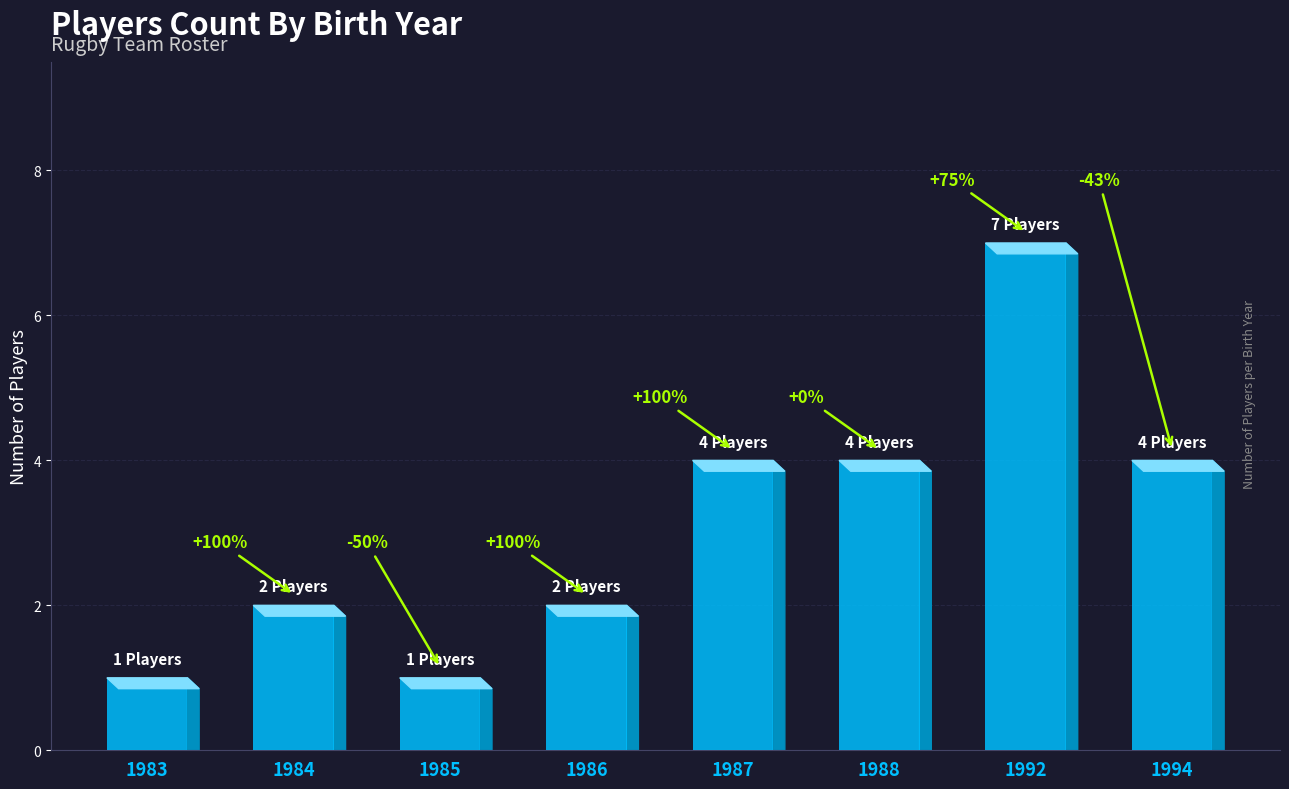

Between 1983 and 1985, which is larger?

1983